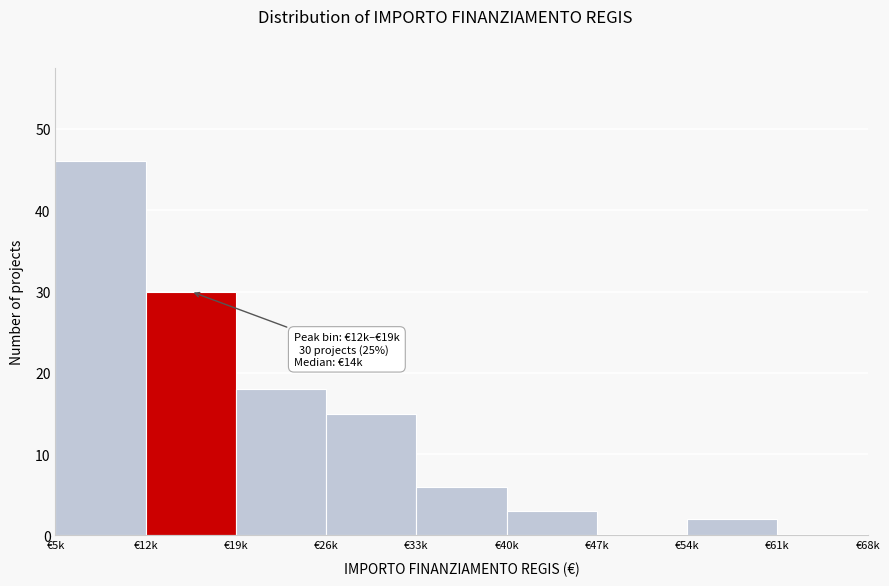

Reading right to left, list all the values displayed in this chart.

€61k=0	€54k=2	€47k=0	€40k=3	€33k=6	€26k=15	€19k=18	€12k=30	€5k=46